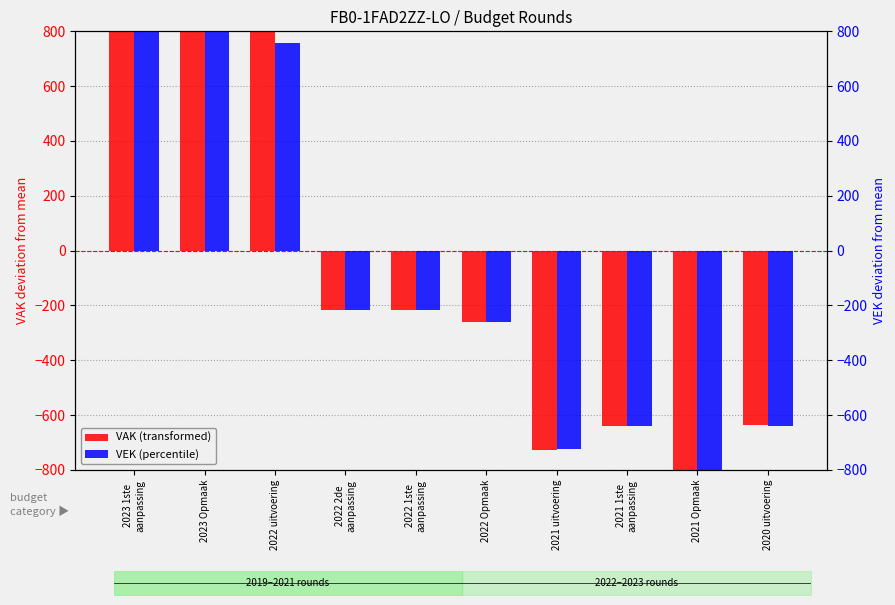

Read the VAK (transformed) value at 2023 Opmaak.

1190.8